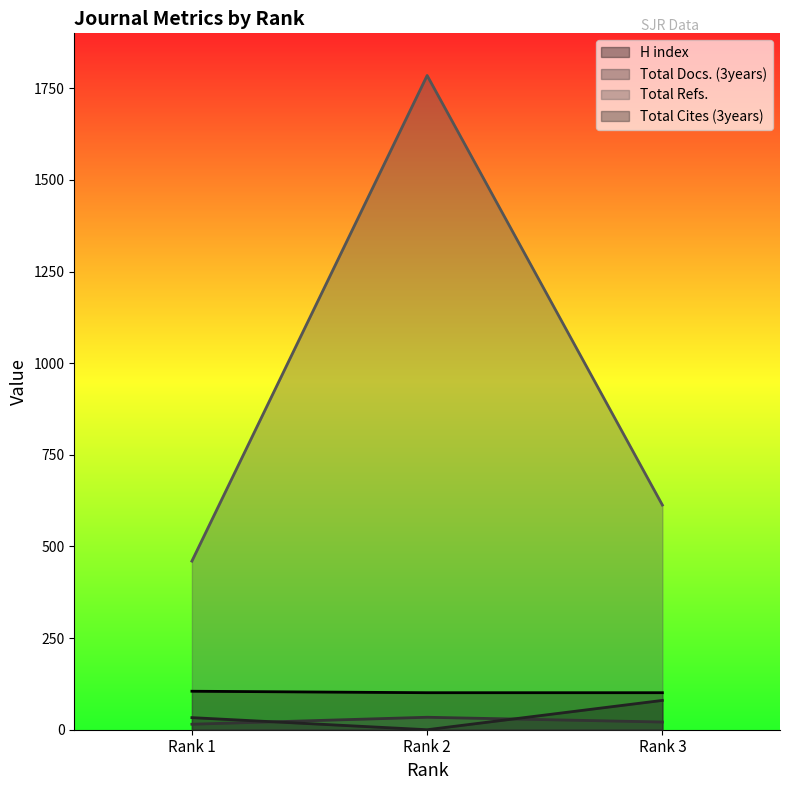

Which series changed the most between Rank 2 and Rank 3?

Total Refs.